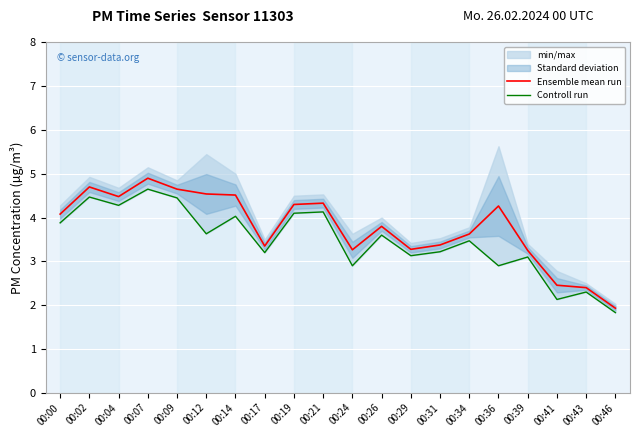

True or false: Ensemble mean run and Controll run cross at least once.

False